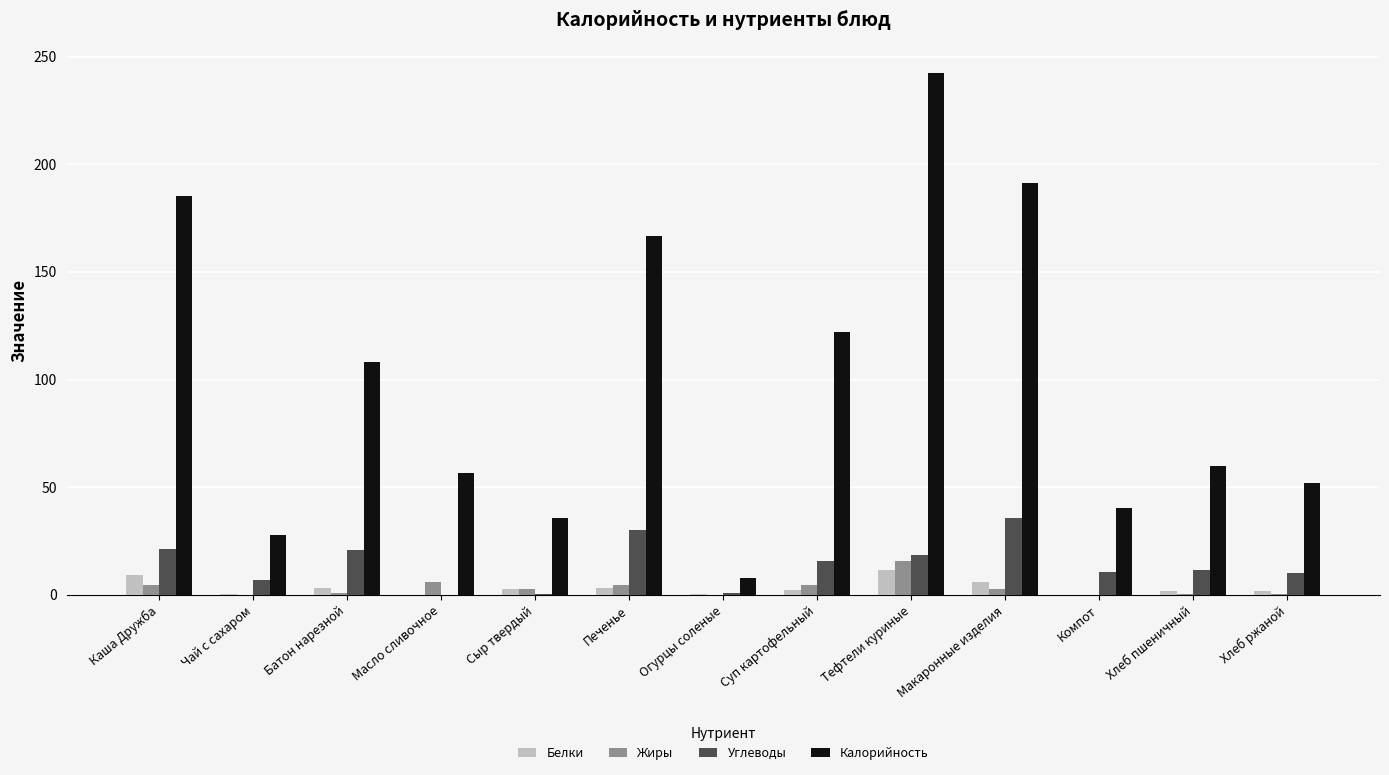

How many groups of bars are there?

13